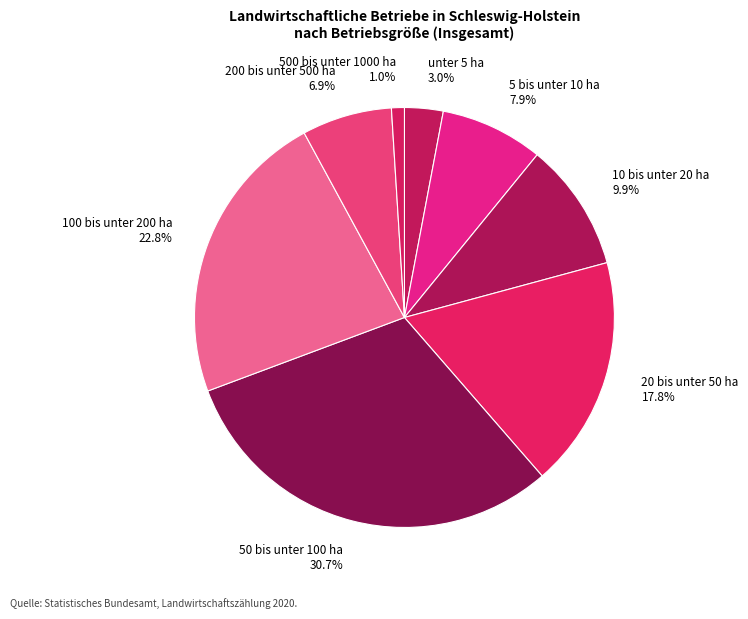

To the nearest percent, what is the average slice percentage?

12%